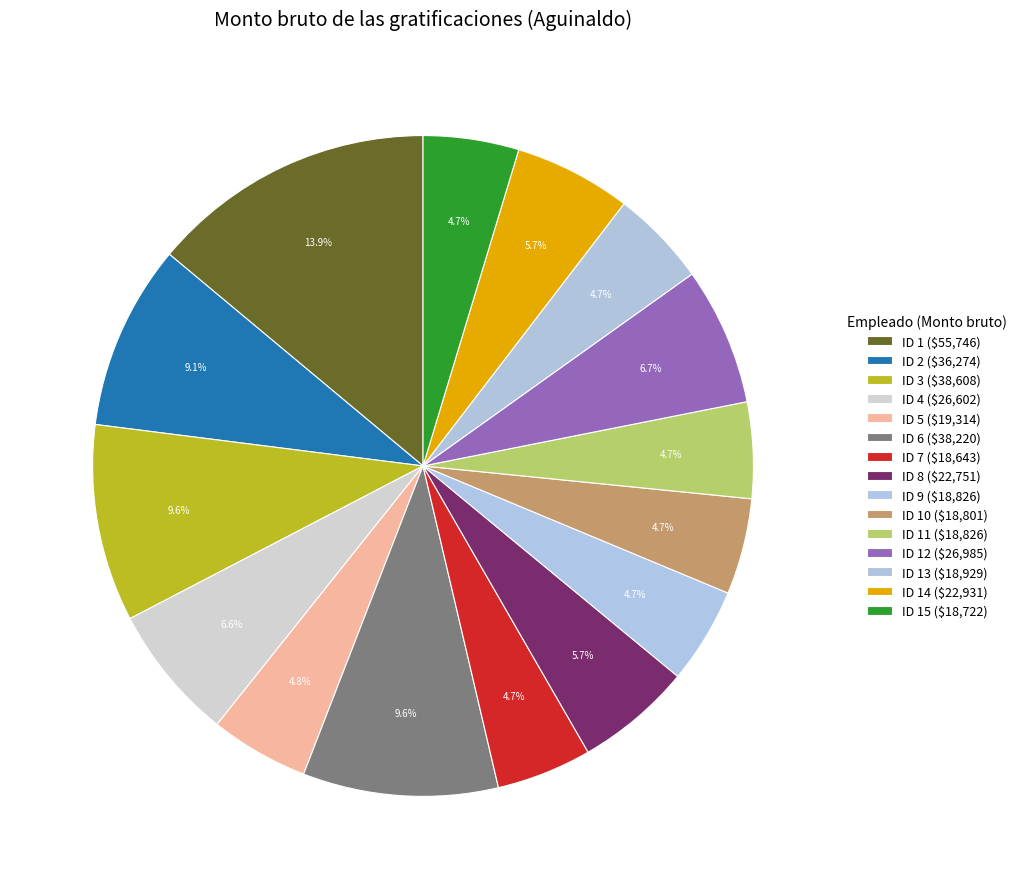

How many segments does this pie chart have?

15